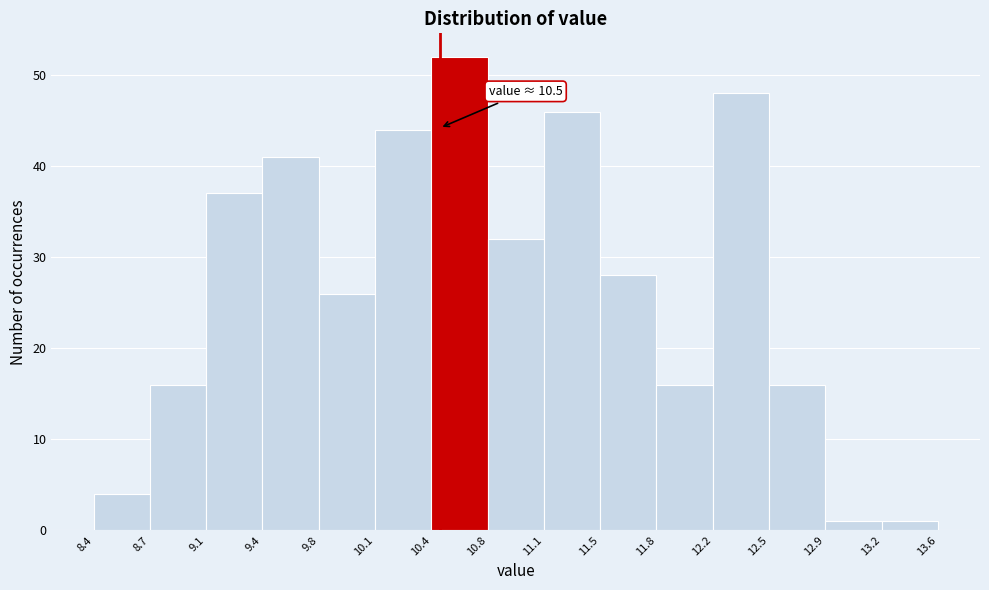

Over which range of the x-axis is the bar tallest?

10.4 to 10.8